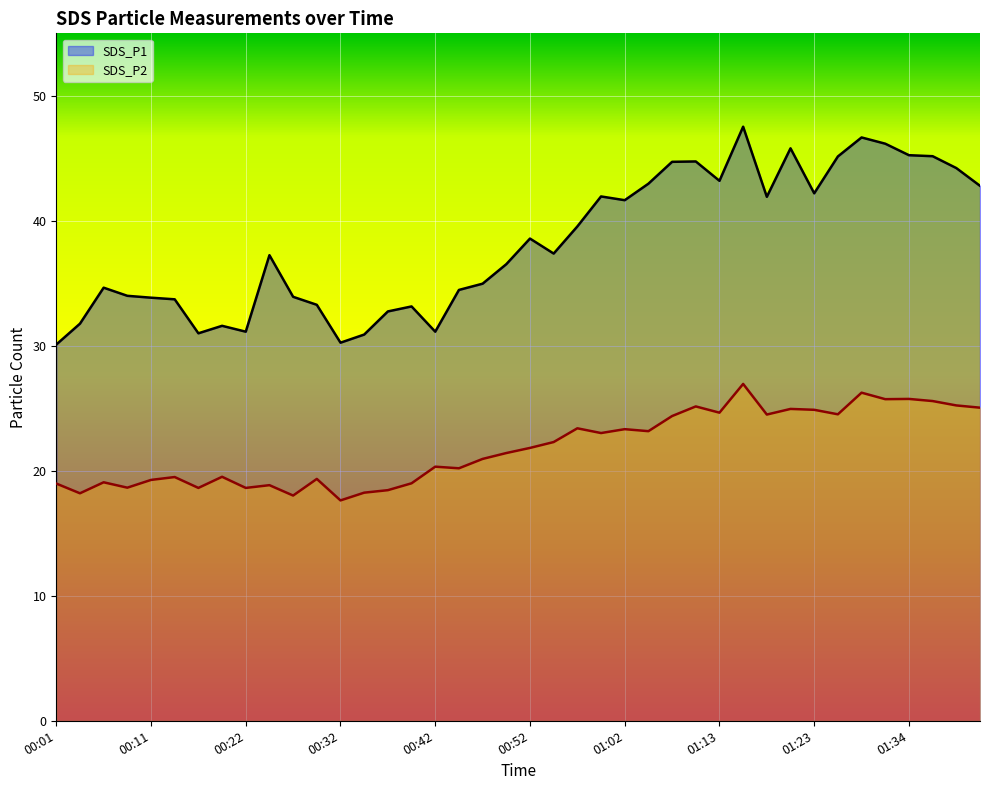

True or false: SDS_P2 and SDS_P1 intersect in this chart.

False